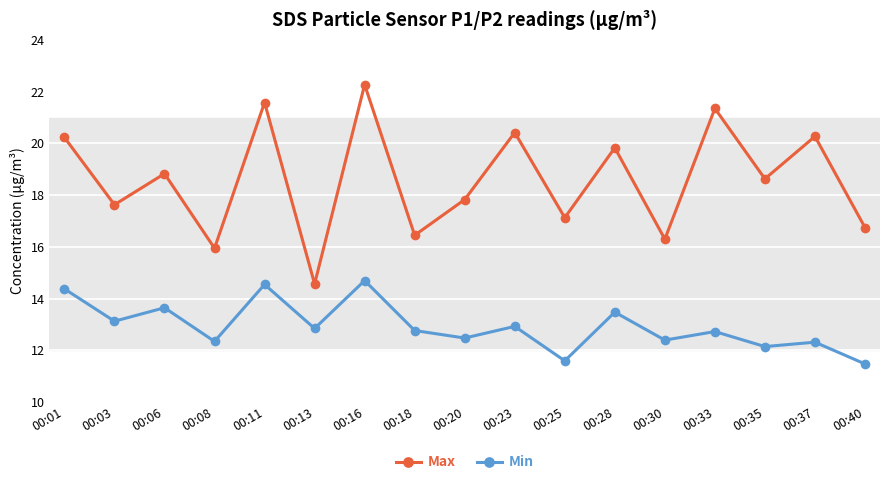

Where is the first local maximum for Max?

00:06